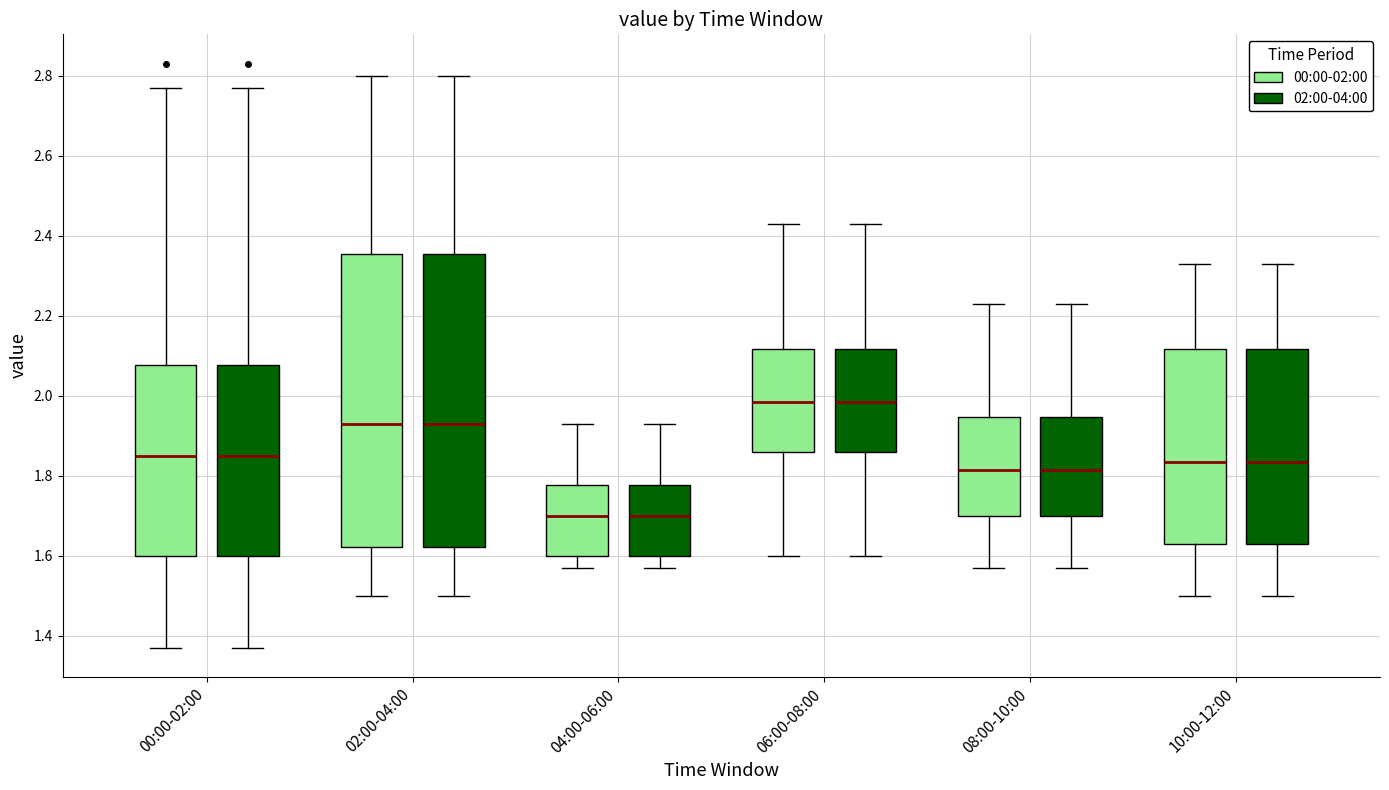

Where is the upper edge of the box for 04:00-06:00 (02:00-04:00) on the y-axis? The values are not printed on the chart, so give them approximately, as read against the axis.

1.78